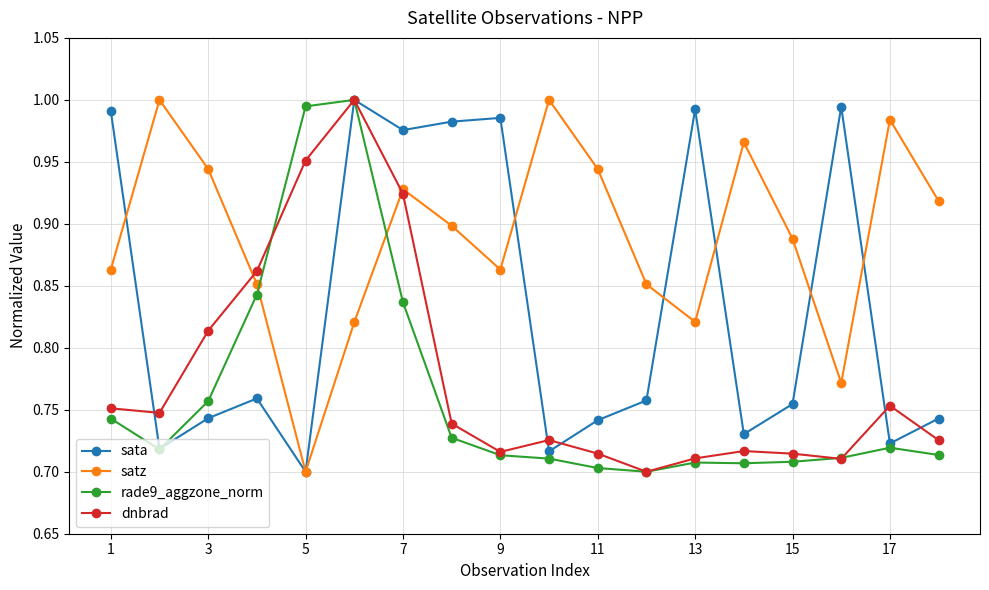

In satz, how many points are higher than both neighbors (excluding endpoints)?

5